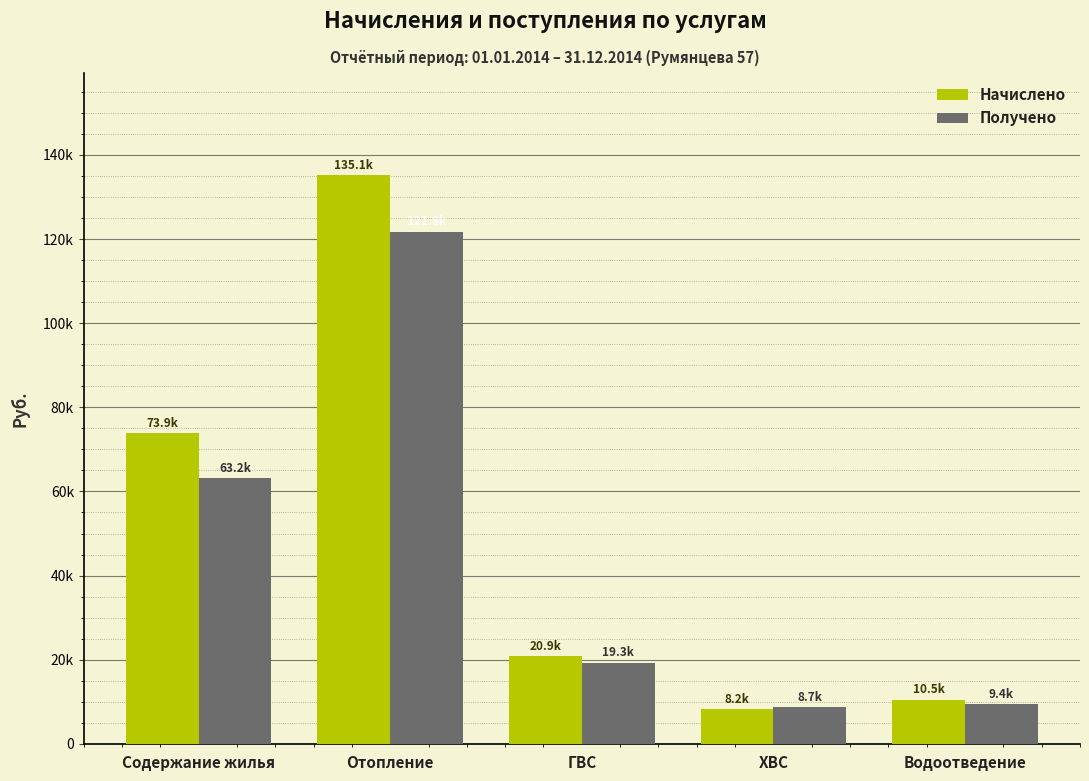

Reading left to right, what are all the values shown in this chart?

Начислено: Содержание жилья=73895.8	Отопление=135137.7	ГВС=20893.2	ХВС=8217.2	Водоотведение=10490.2
Получено: Содержание жилья=63156.6	Отопление=121778.8	ГВС=19302.1	ХВС=8673.3	Водоотведение=9407.4